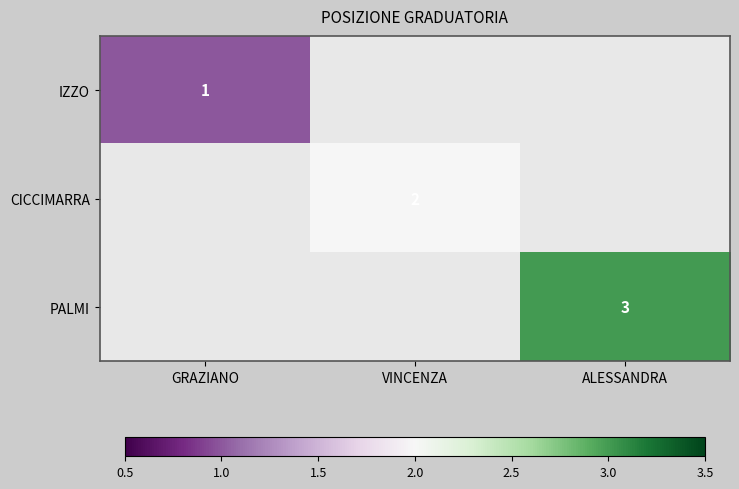

The value of IZZO at GRAZIANO is 1. True or false?

True